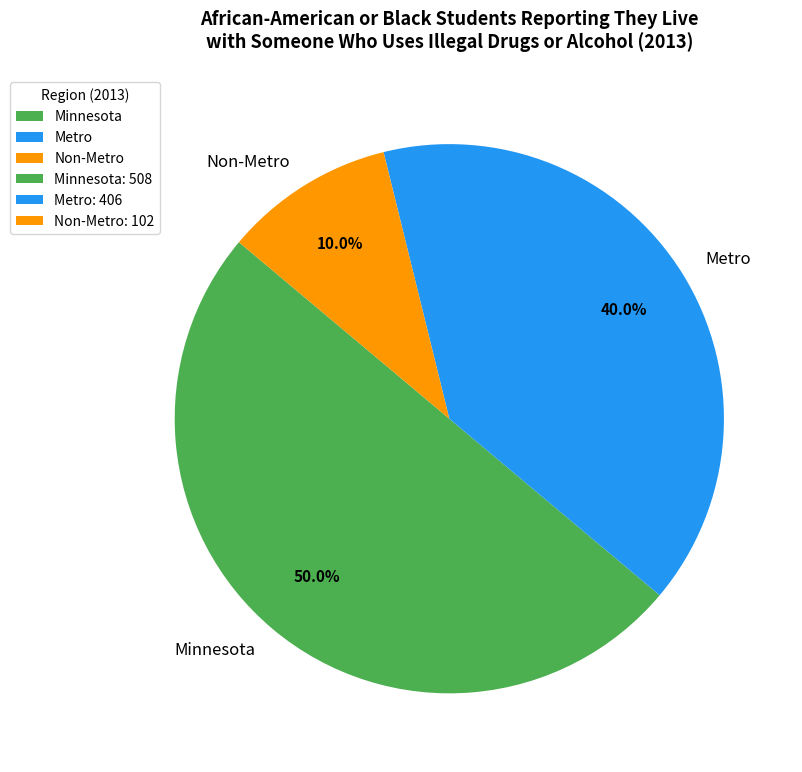

Do Minnesota and Metro together represent more than half of the pie?

Yes